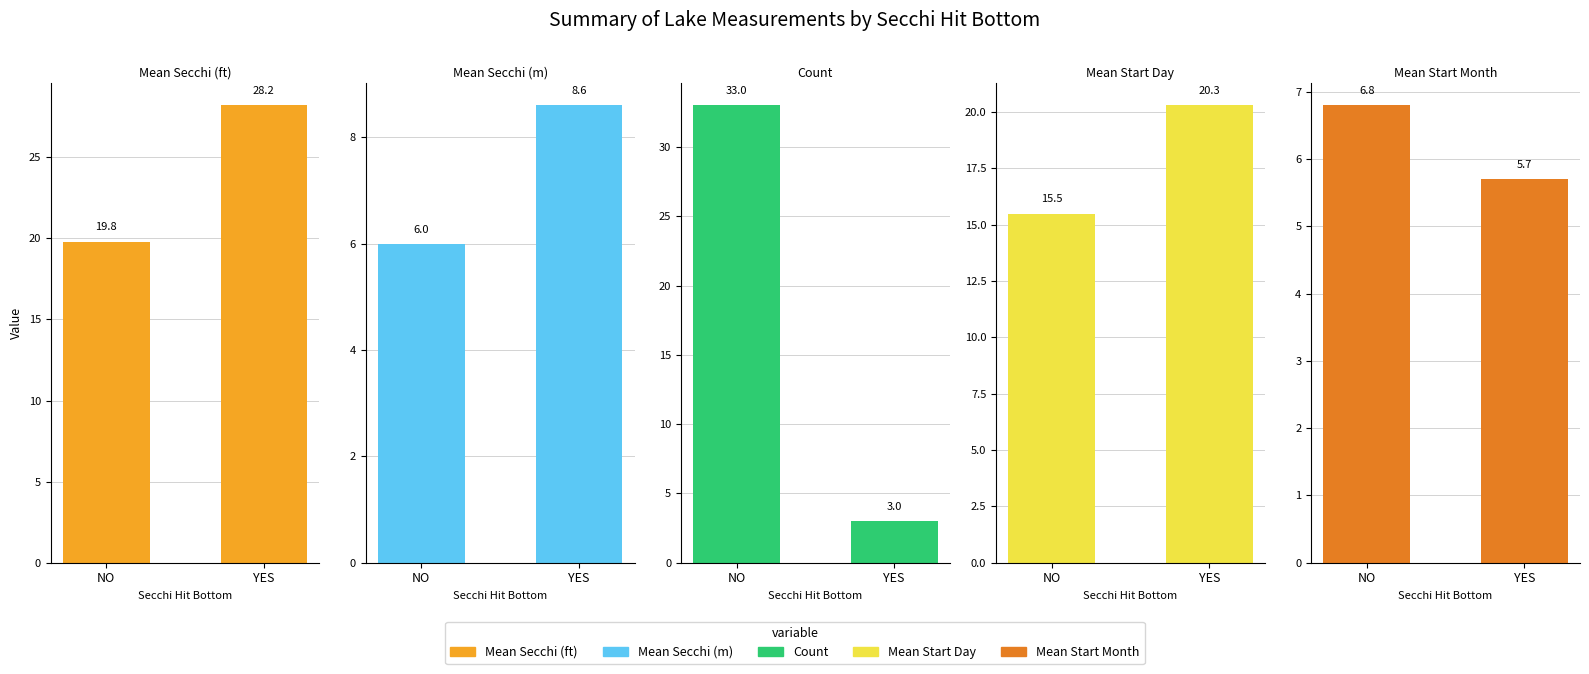

What is the greatest value displayed?

33.0